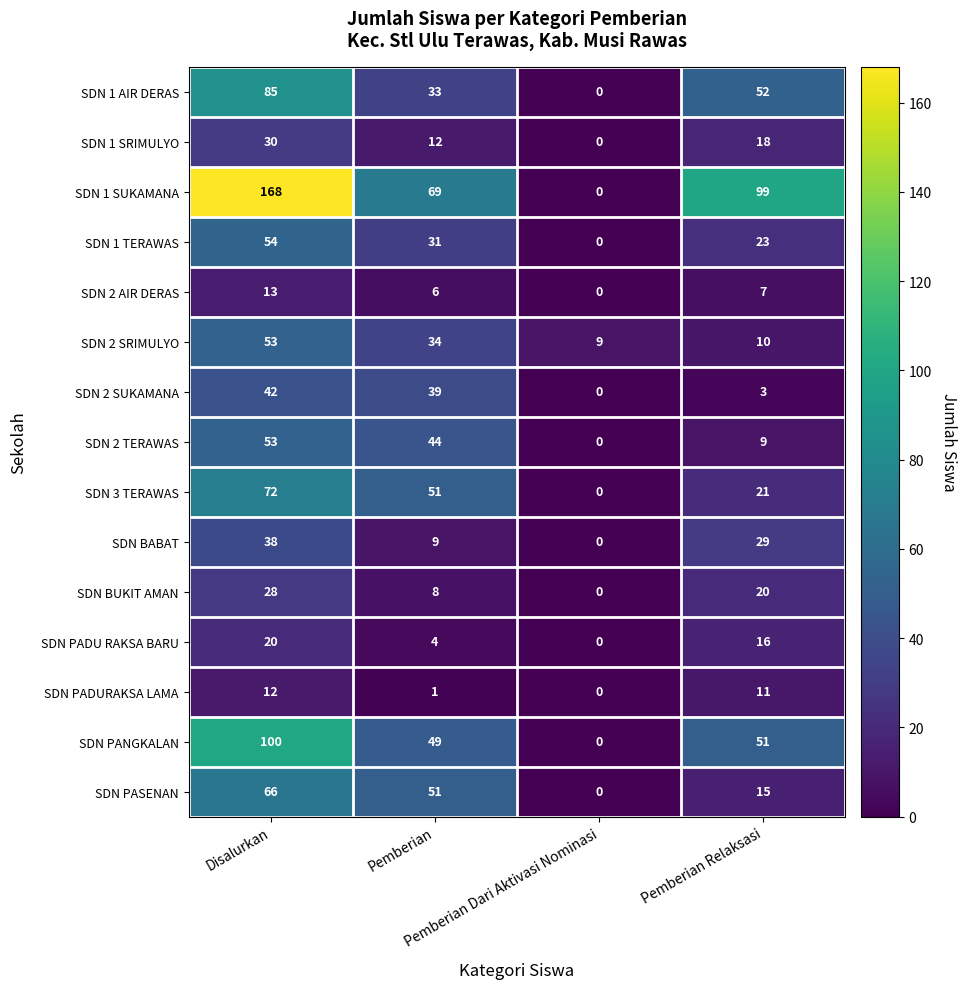

What is the maximum value shown in the chart?

168